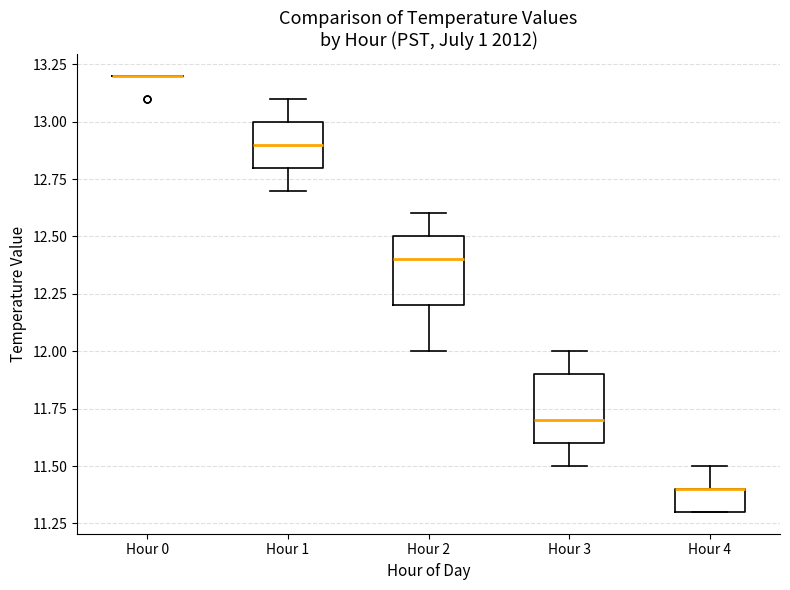

Where does the upper whisker of the box for Hour 4 end on the y-axis? The values are not printed on the chart, so give them approximately, as read against the axis.

11.5